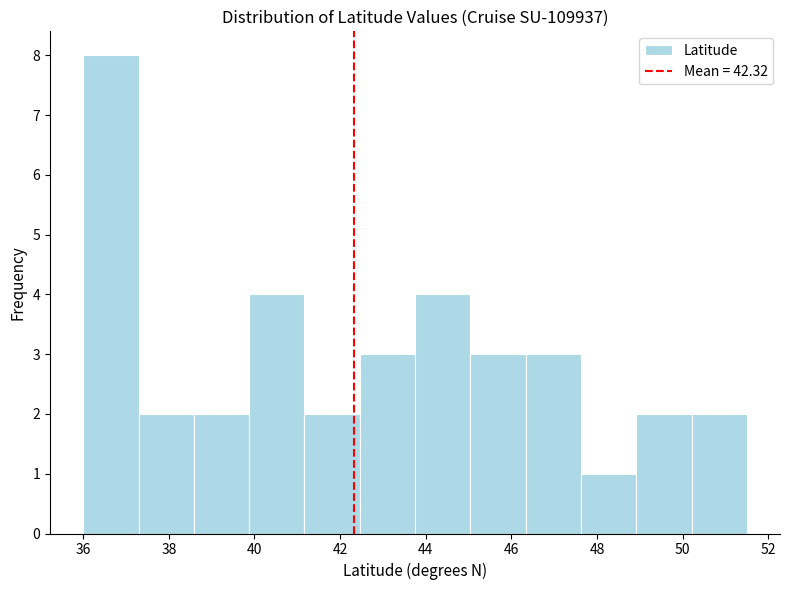

Which range on the x-axis has the tallest bar?

36.0 to 37.2